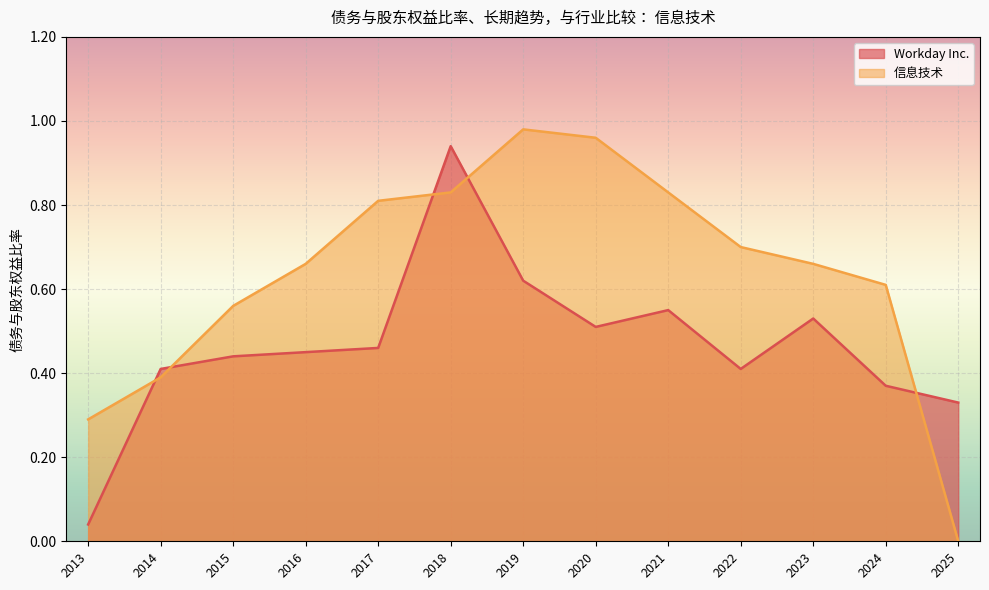

What value does the Workday Inc. series have at 2017?

0.5